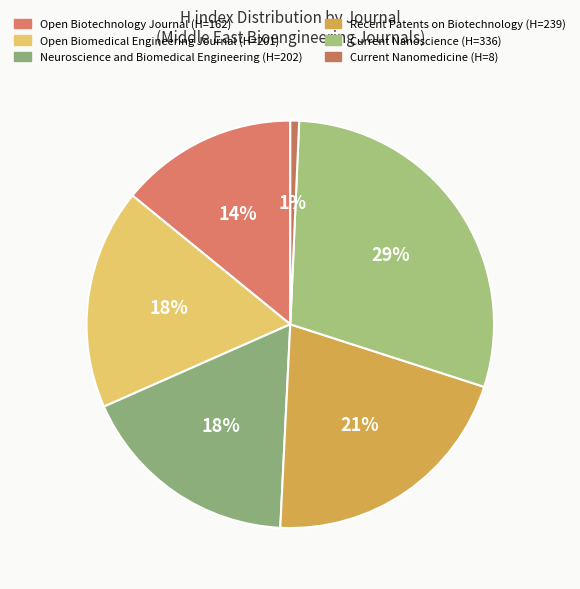

Rank the categories by value from highest to lowest.

Current Nanoscience, Recent Patents on Biotechnology, Neuroscience and Biomedical Engineering, Open Biomedical Engineering Journal, Open Biotechnology Journal, Current Nanomedicine